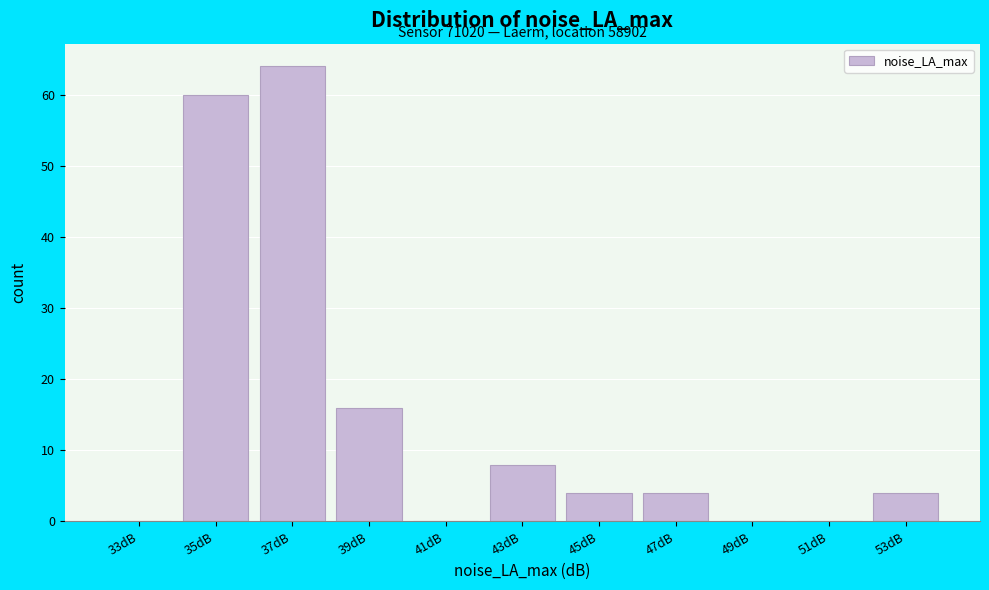

Reading right to left, what are all the values shown in this chart?

53dB=4	51dB=0	49dB=0	47dB=4	45dB=4	43dB=8	41dB=0	39dB=16	37dB=64	35dB=60	33dB=0